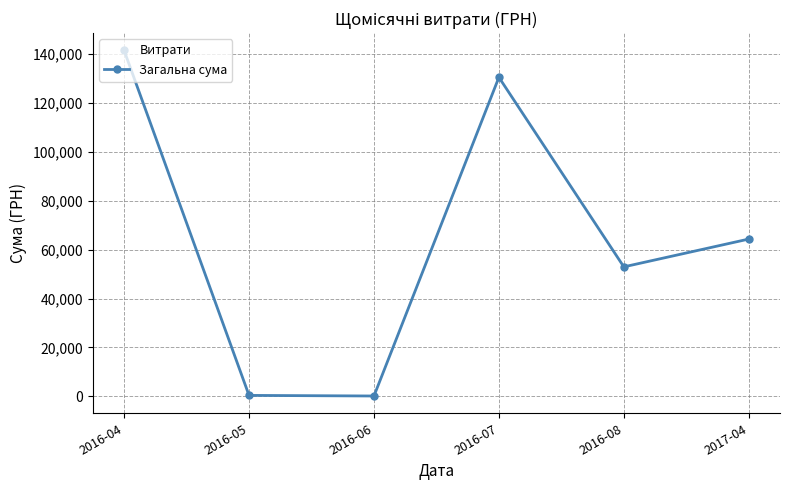

Where is the data nearest to the value 70765?

2017-04